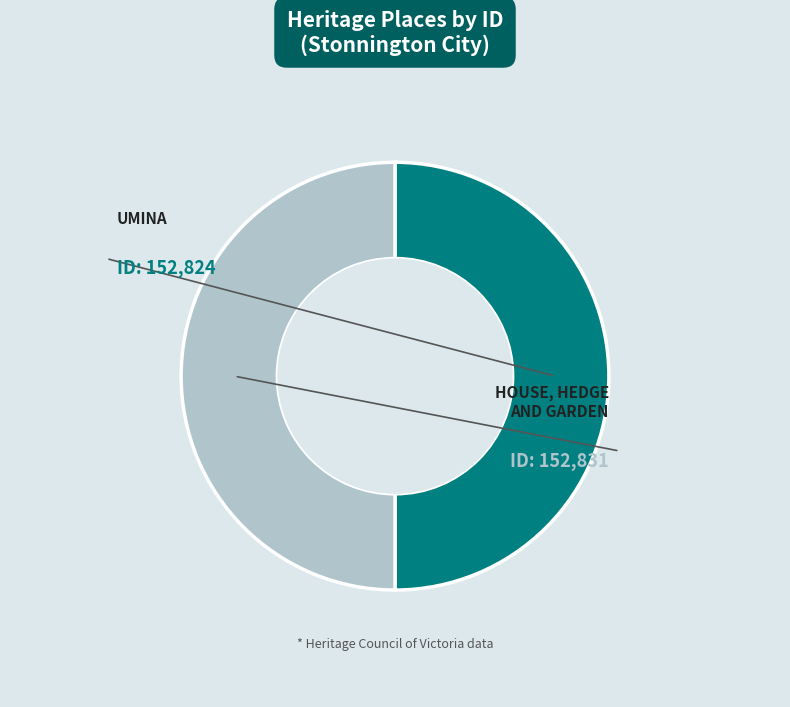

To the nearest percent, what percentage of the pie is UMINA?

50%